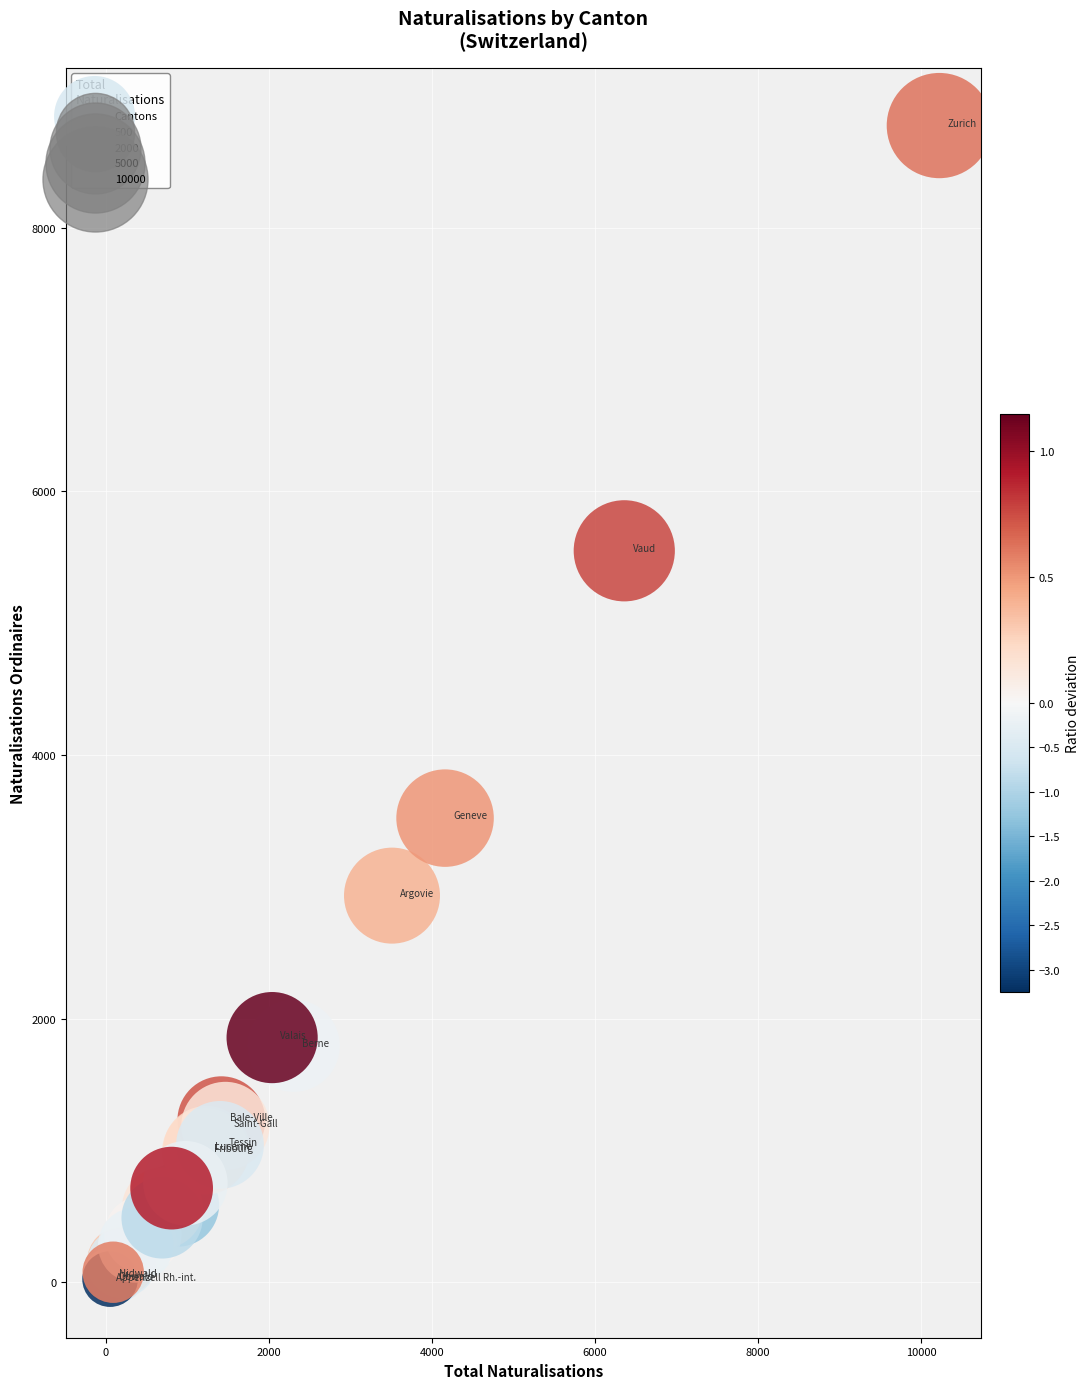

What Y value in the scatter plot is closest to 4396?

3521